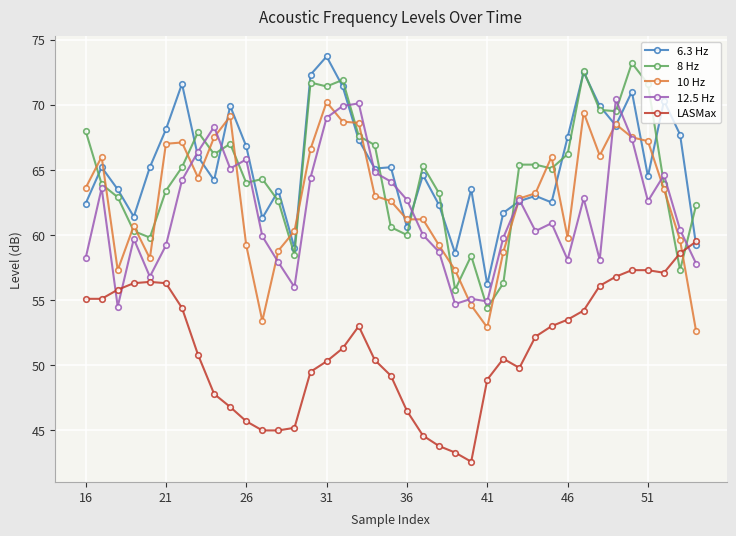

What is the value of the 8 Hz point at the 5th from the left?

59.8